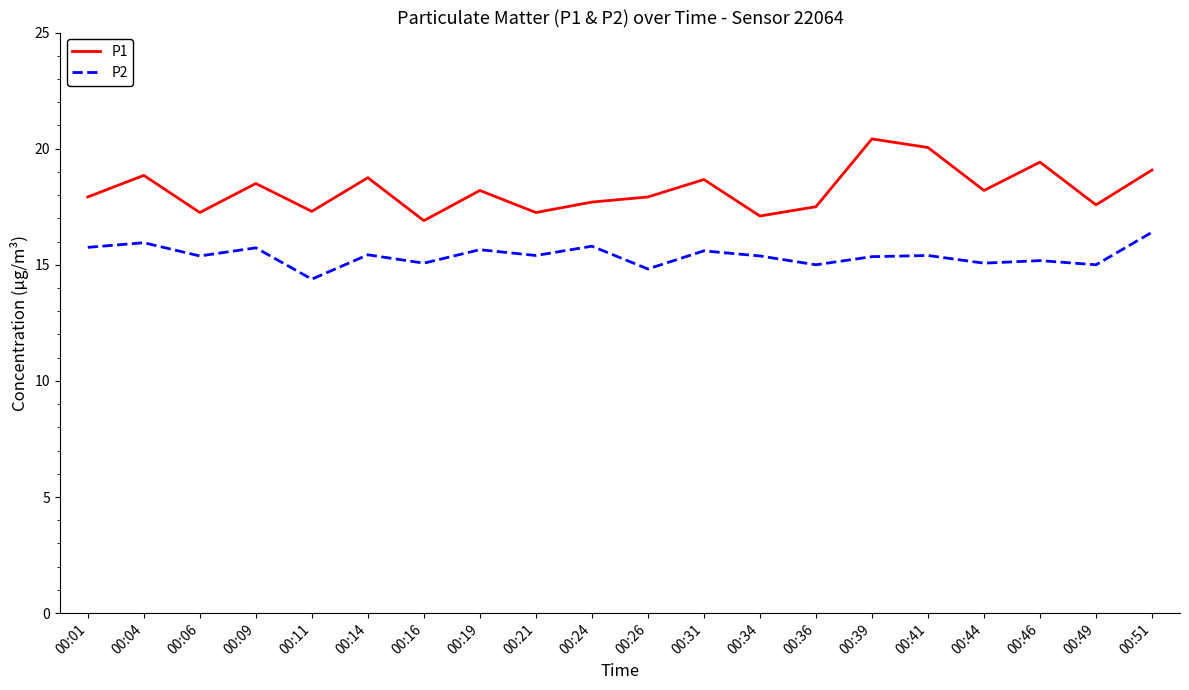

At which label does P1 reach its minimum?

00:16